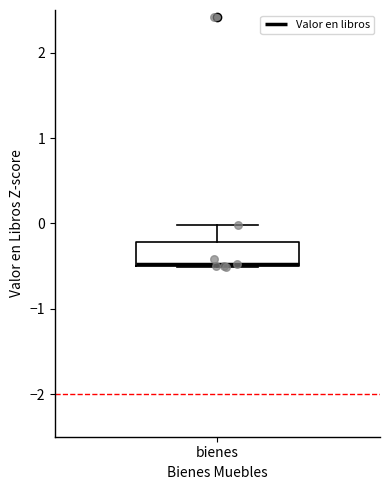

Read this box plot against the y-axis: the position of the median line, the range covered by the box, and the ends of both whiskers. The values are not printed on the chart, so give them approximately, as read against the axis.

median -0.5, box -0.5 to -0.2, whiskers -0.5 to 0.0